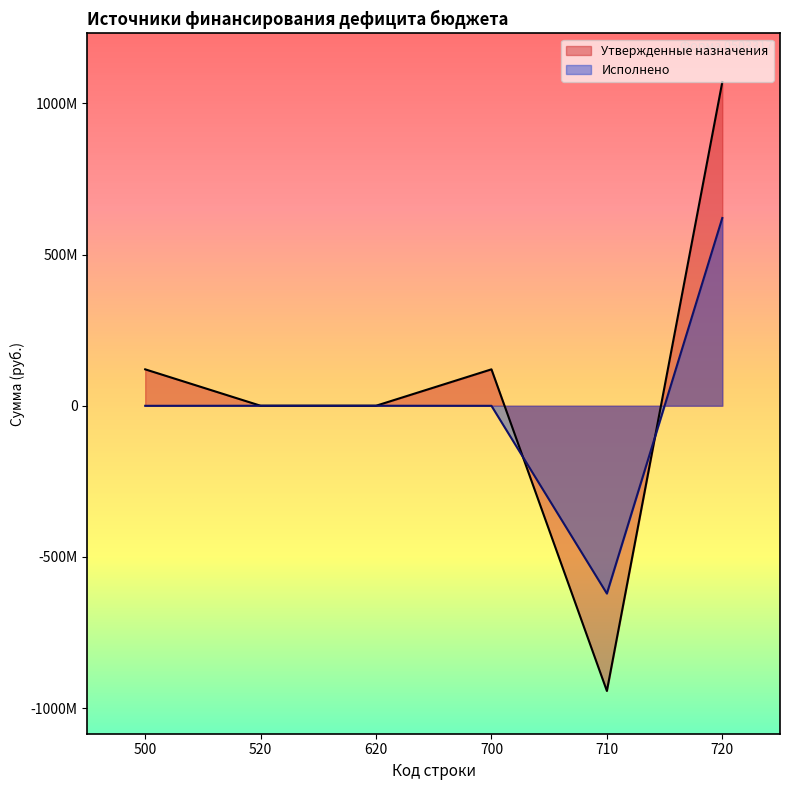

Does the chart have visible grid lines?

No